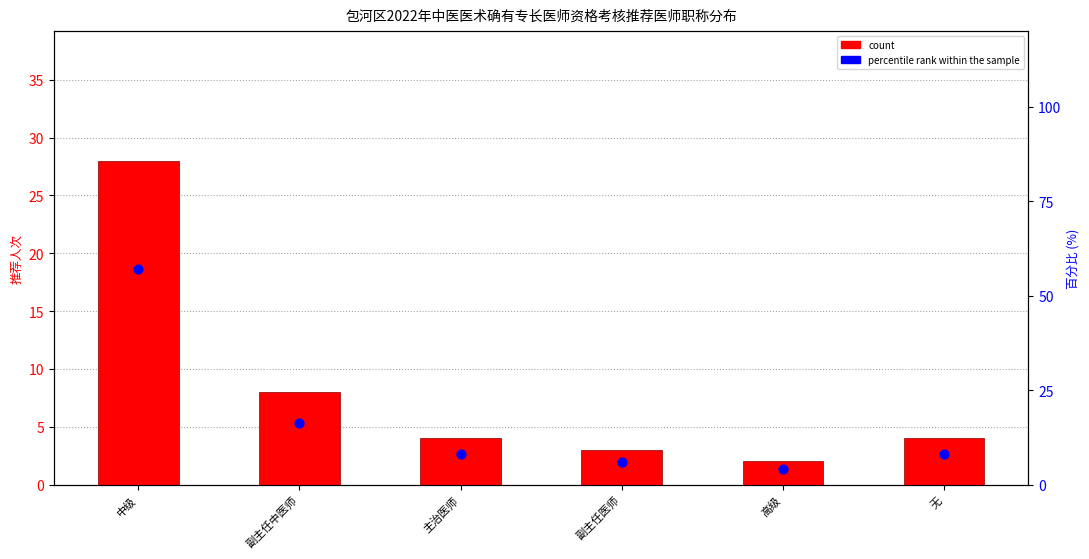

Which series has the largest total across all categories?

percentile rank within the sample